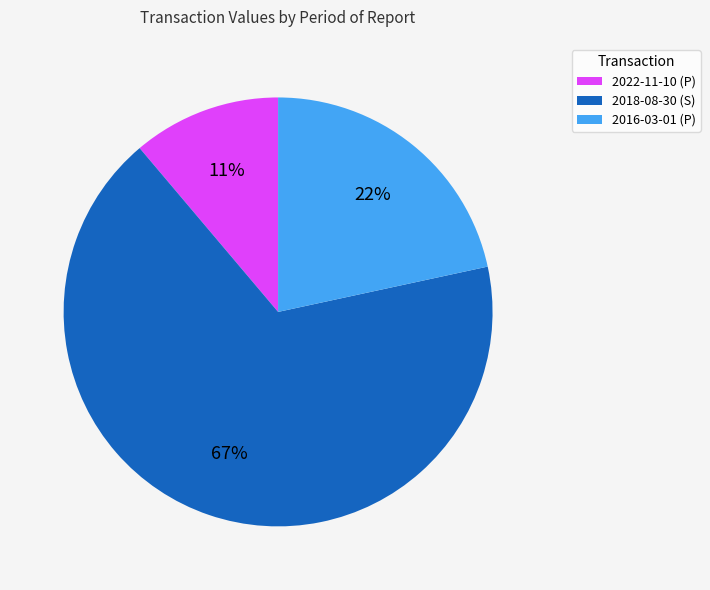

Which has a higher value, 2018-08-30 (S) or 2022-11-10 (P)?

2018-08-30 (S)